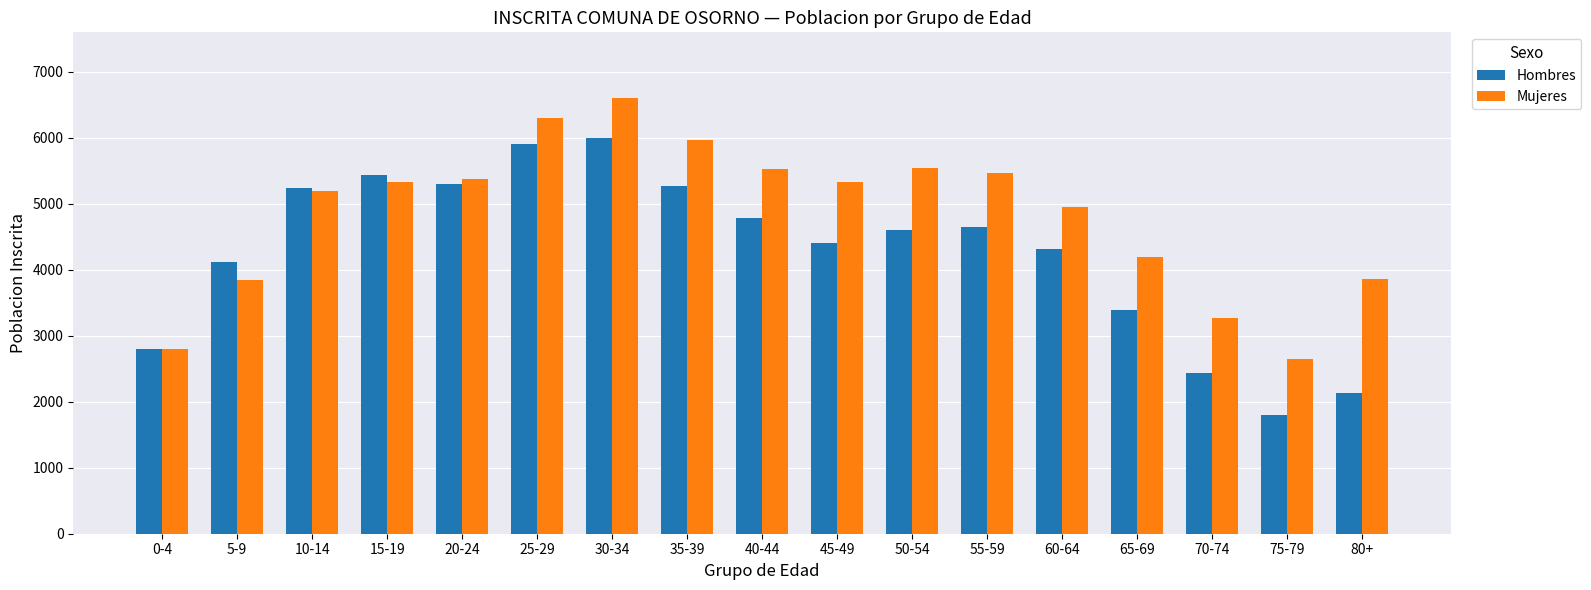

At 40-44, list the series in order from largest to smallest.

Mujeres, Hombres